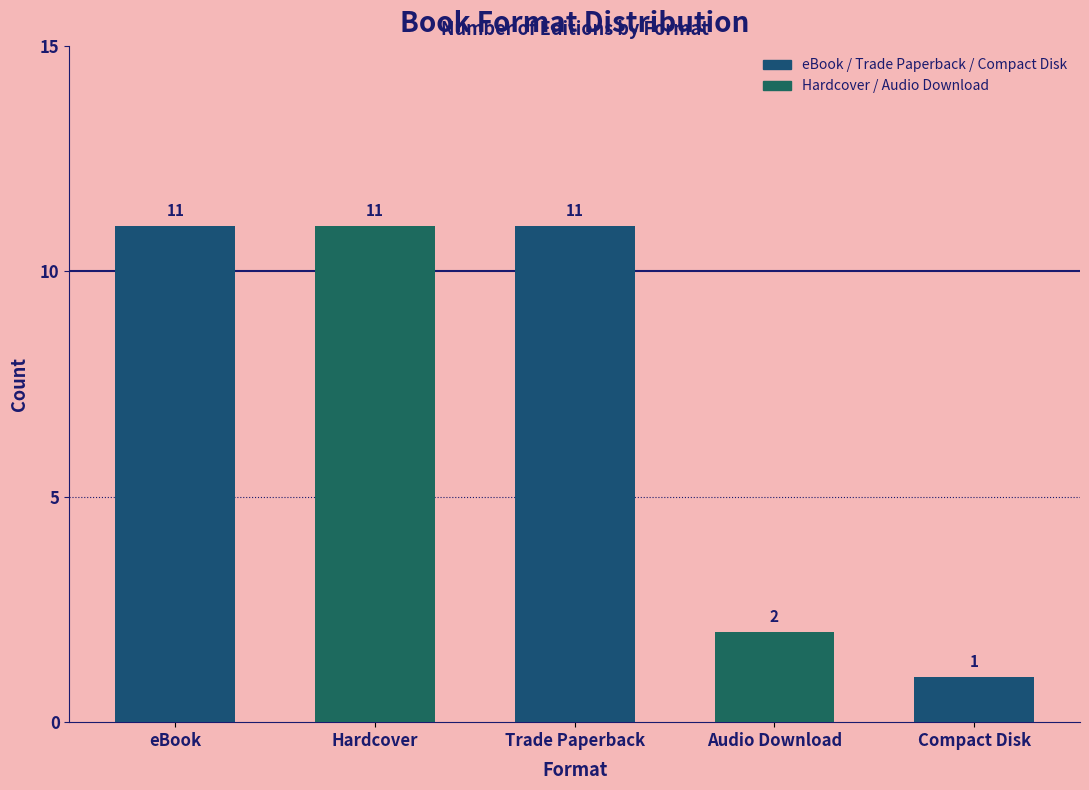

Between eBook and Audio Download, which is larger?

eBook